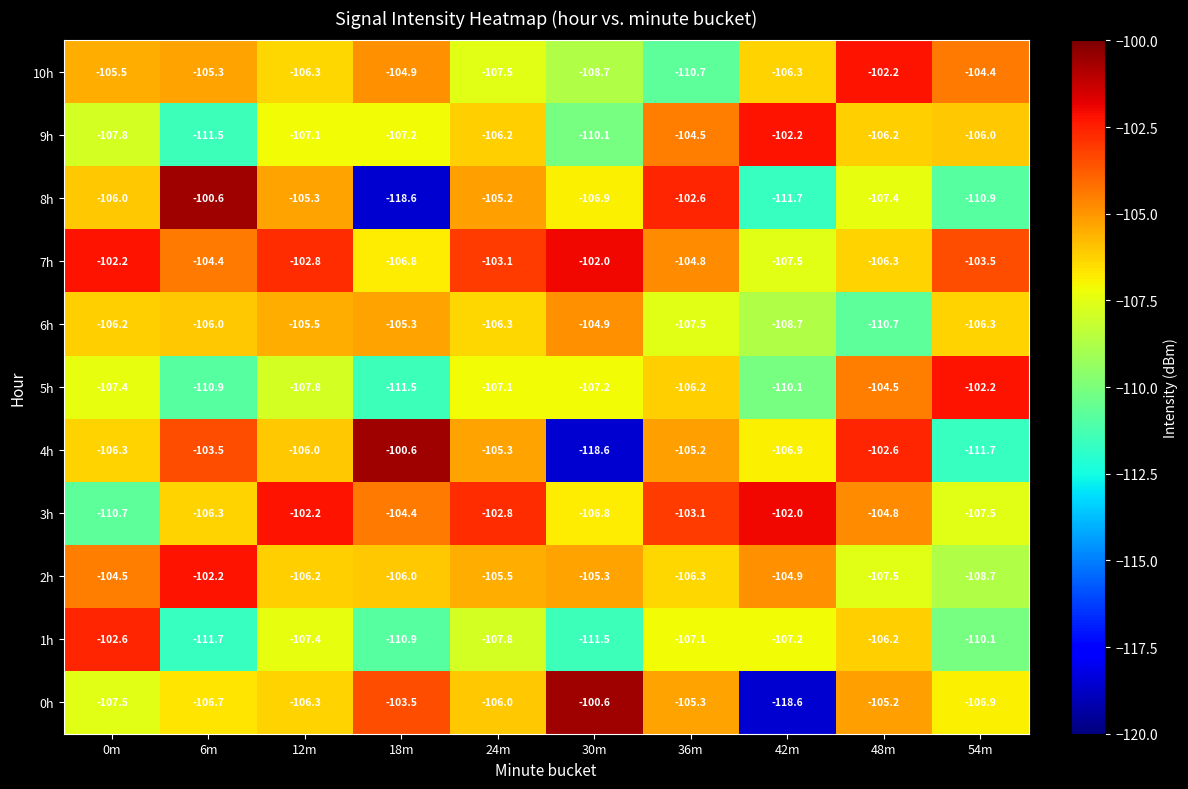

The value of 0h at 48m is -181.9. True or false?

False